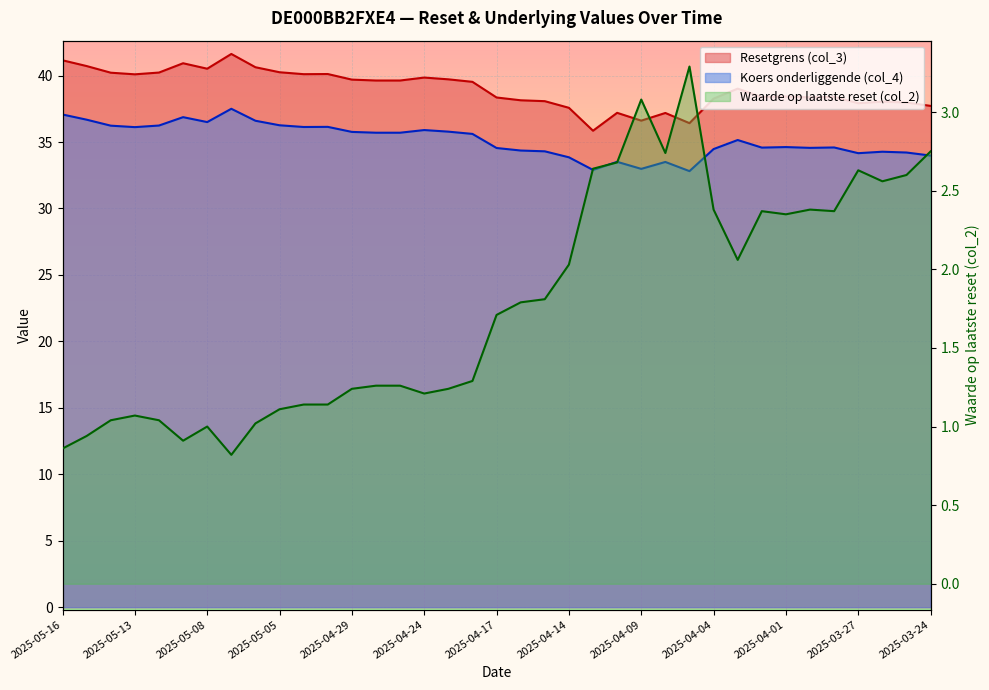

At which category does Waarde op laatste reset (col_2) reach its first local peak?

2025-05-13